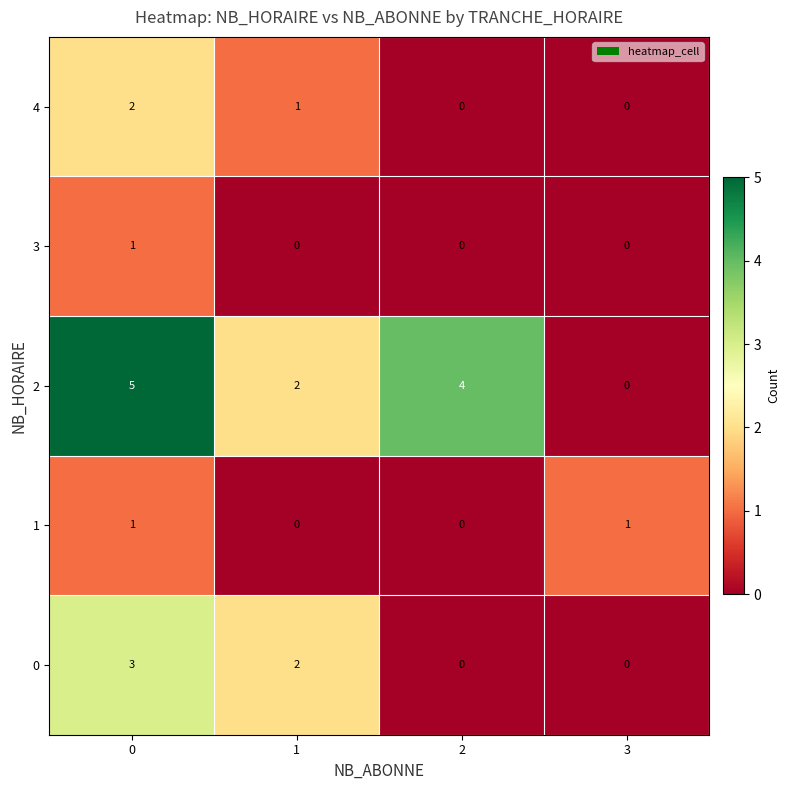

Reading right to left, transcribe all the data shown in this chart.

4: 3=0	2=0	1=1	0=2
3: 3=0	2=0	1=0	0=1
2: 3=0	2=4	1=2	0=5
1: 3=1	2=0	1=0	0=1
0: 3=0	2=0	1=2	0=3